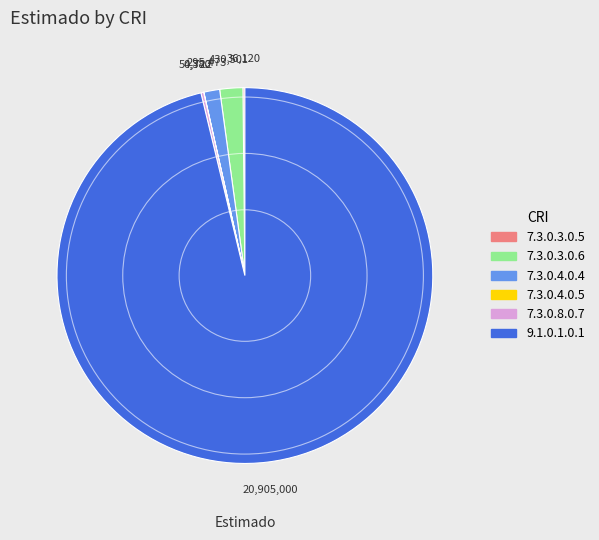

Is there any slice that represents more than half of the pie?

Yes